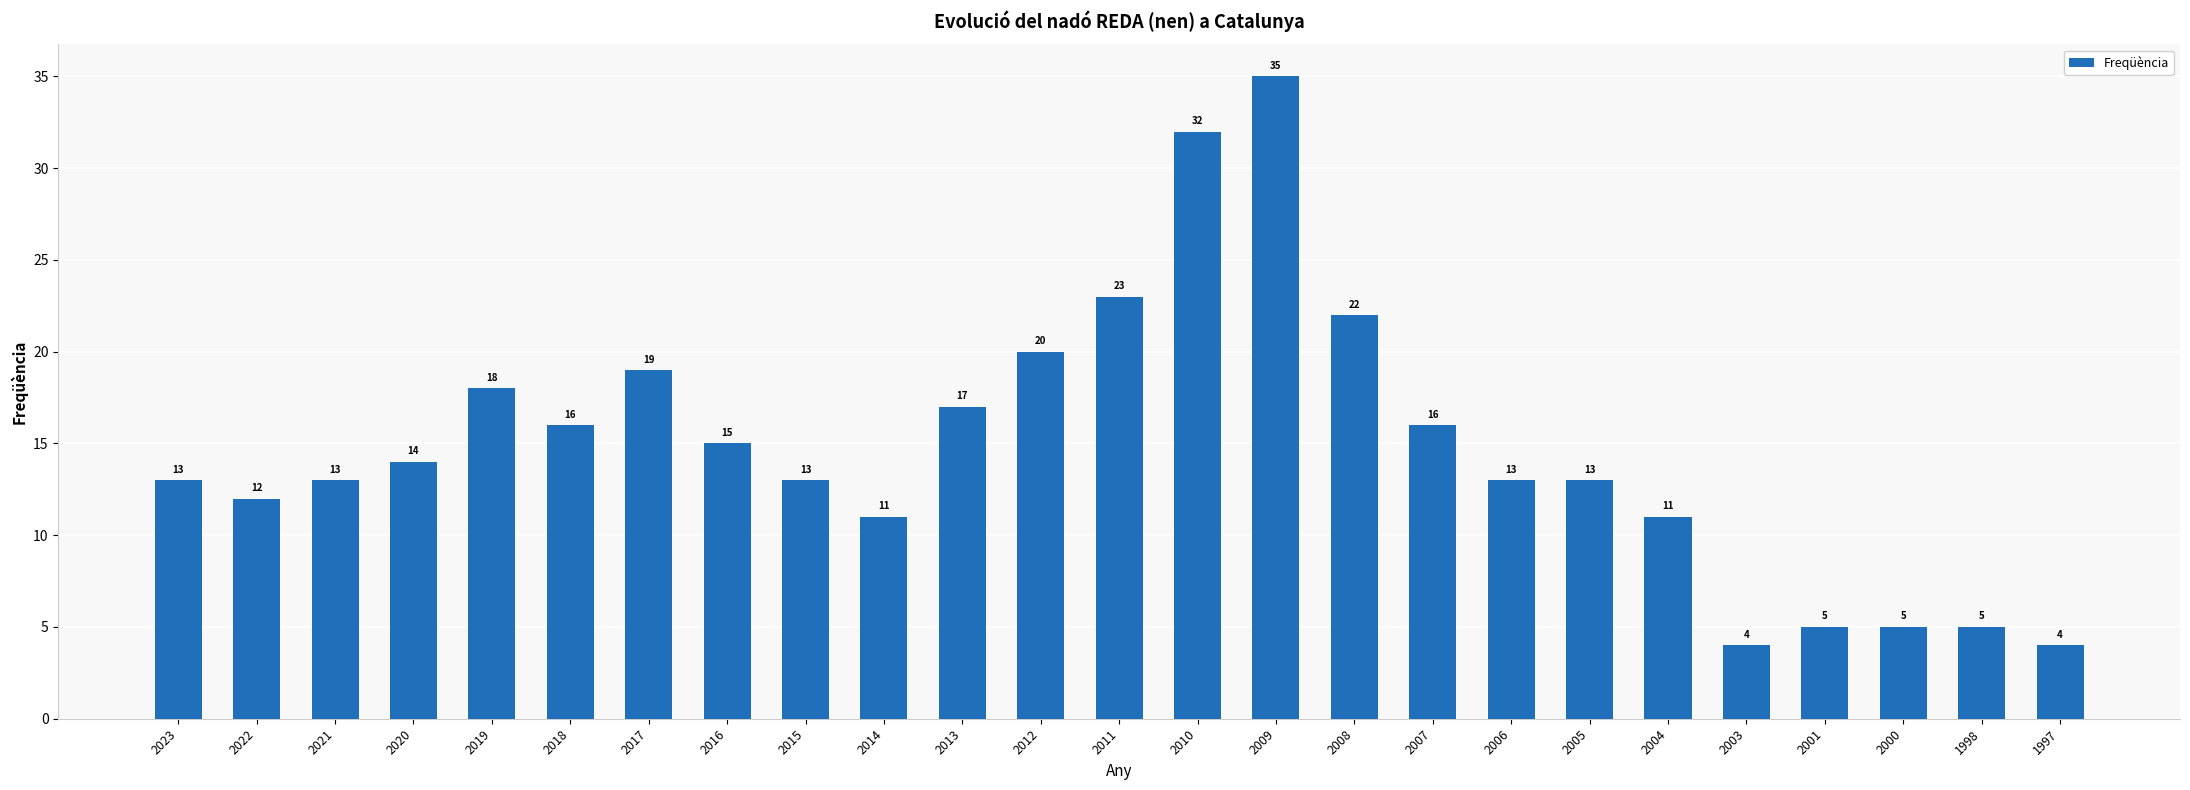

Are the bars grouped side by side (vs. stacked)?

No